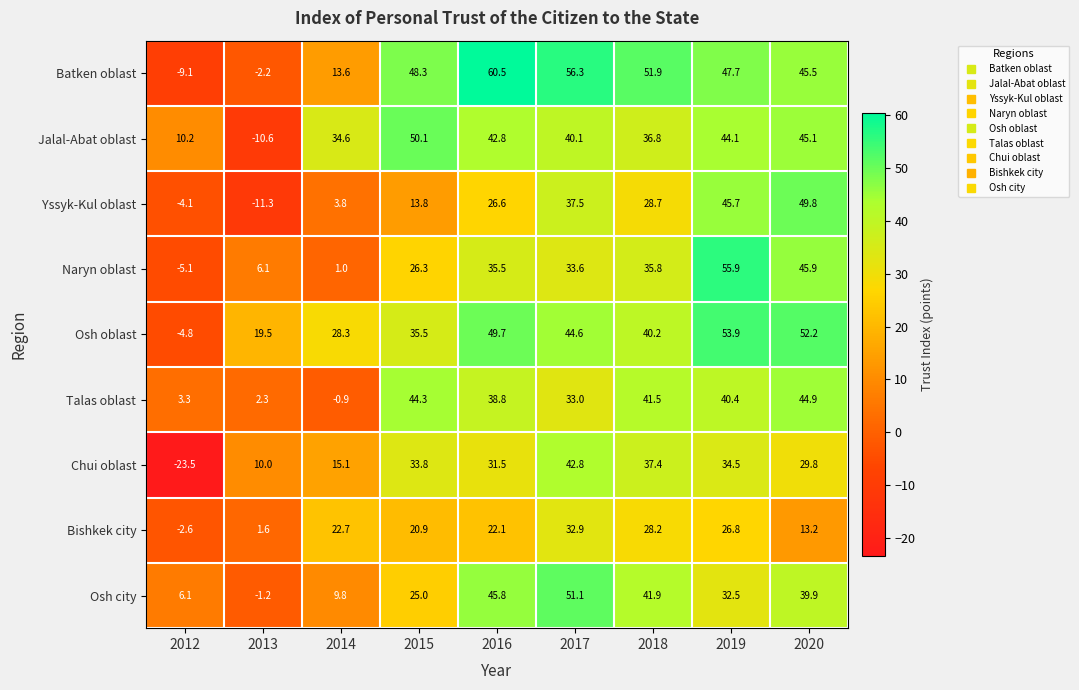

What is the difference between the maximum and minimum values in the Talas oblast series?

45.8